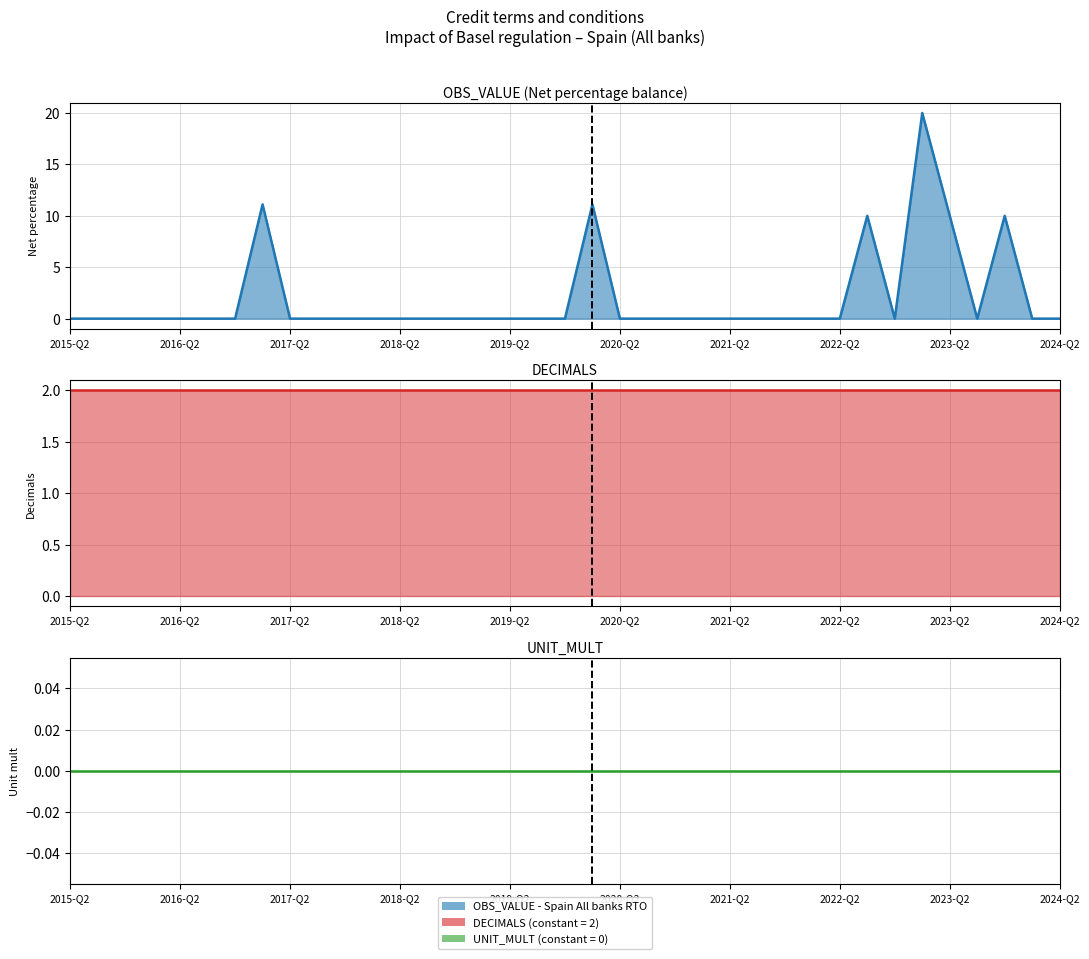

Which has a higher value, 2017-Q4 or 2020-Q3?

2017-Q4